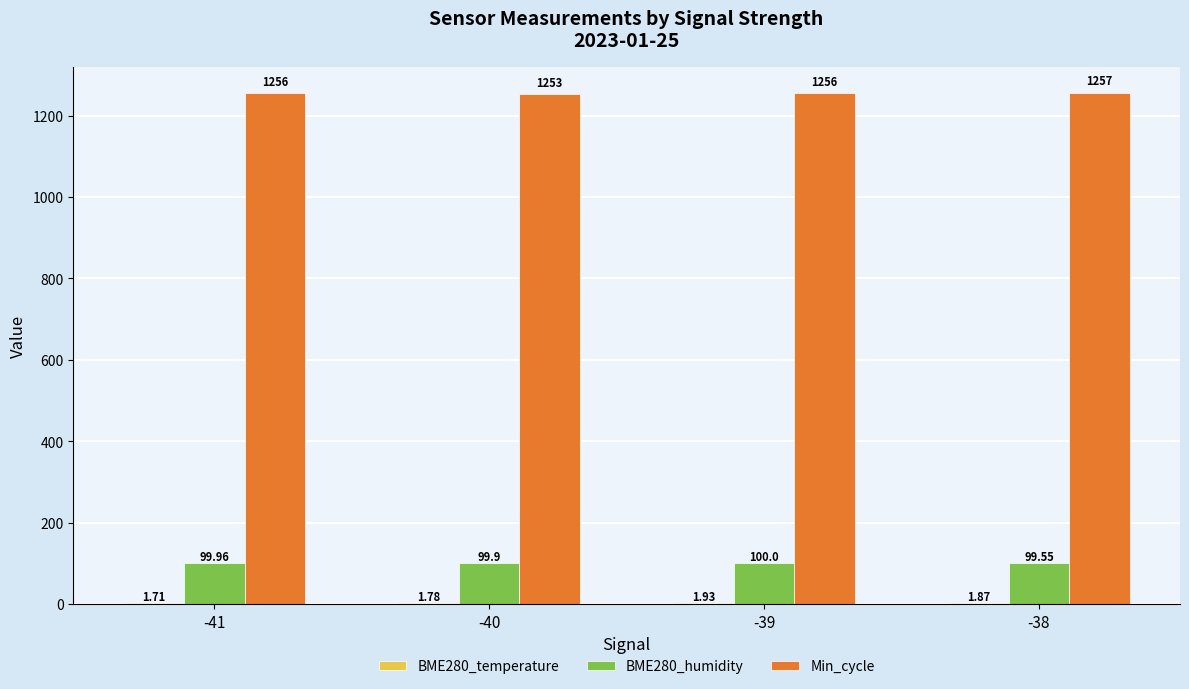

At which category is the sum across all series the highest?

-38